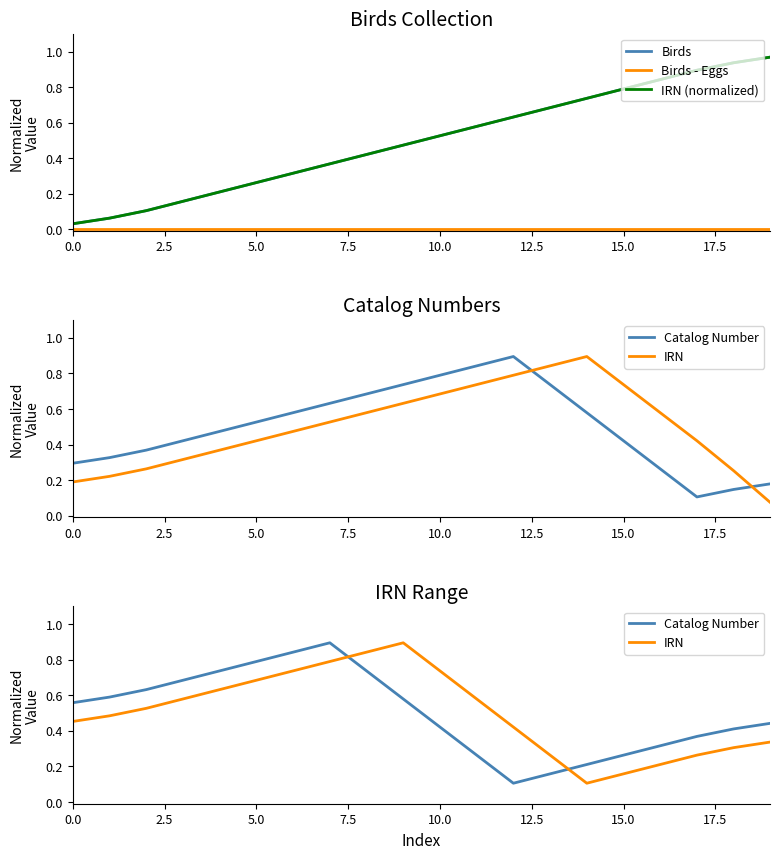

What are all the series names shown in the legend?

Birds, Birds - Eggs, IRN (normalized), Catalog Number, IRN